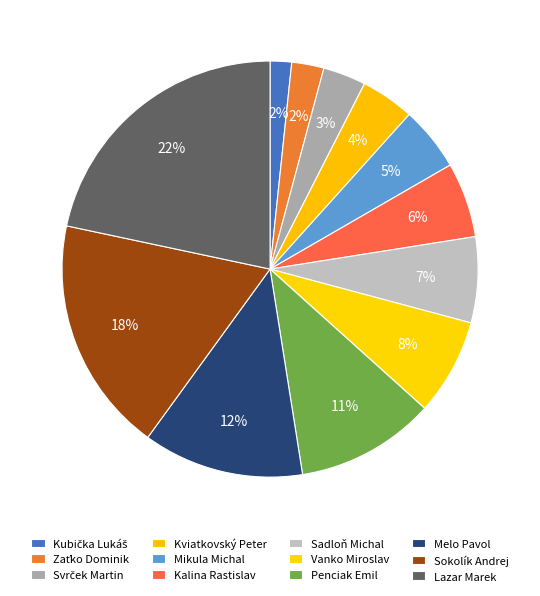

Between Svrček Martin and Zaťko Dominik, which is larger?

Svrček Martin